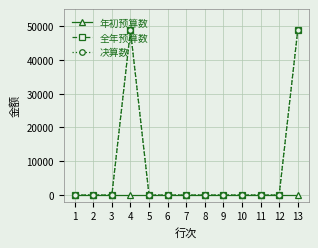

Which series has the largest total across all categories?

全年预算数